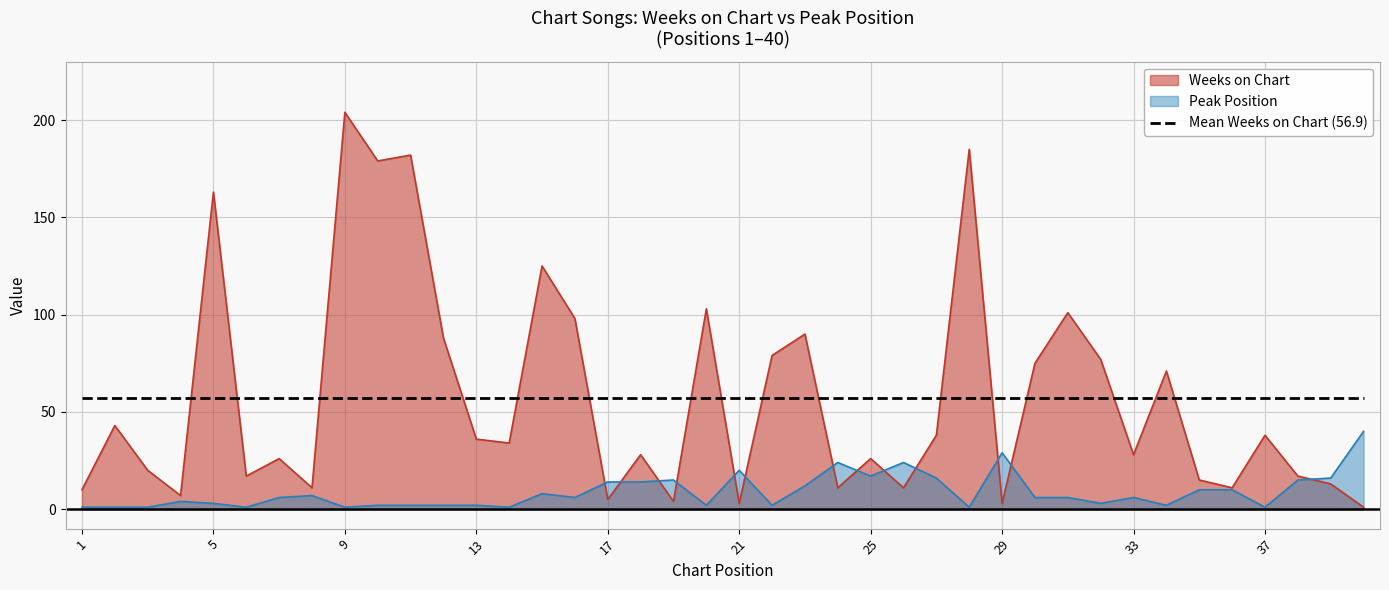

Reading right to left, list all the values displayed in this chart.

Weeks on Chart: 40=1	39=13	38=17	37=38	36=11	35=15	34=71	33=28	32=77	31=101	30=75	29=3	28=185	27=38	26=11	25=26	24=11	23=90	22=79	21=3	20=103	19=4	18=28	17=5	16=98	15=125	14=34	13=36	12=88	11=182	10=179	9=204	8=11	7=26	6=17	5=163	4=7	3=20	2=43	1=10
Peak Position: 40=40	39=16	38=15	37=1	36=10	35=10	34=2	33=6	32=3	31=6	30=6	29=29	28=1	27=16	26=24	25=17	24=24	23=12	22=2	21=20	20=2	19=15	18=14	17=14	16=6	15=8	14=1	13=2	12=2	11=2	10=2	9=1	8=7	7=6	6=1	5=3	4=4	3=1	2=1	1=1